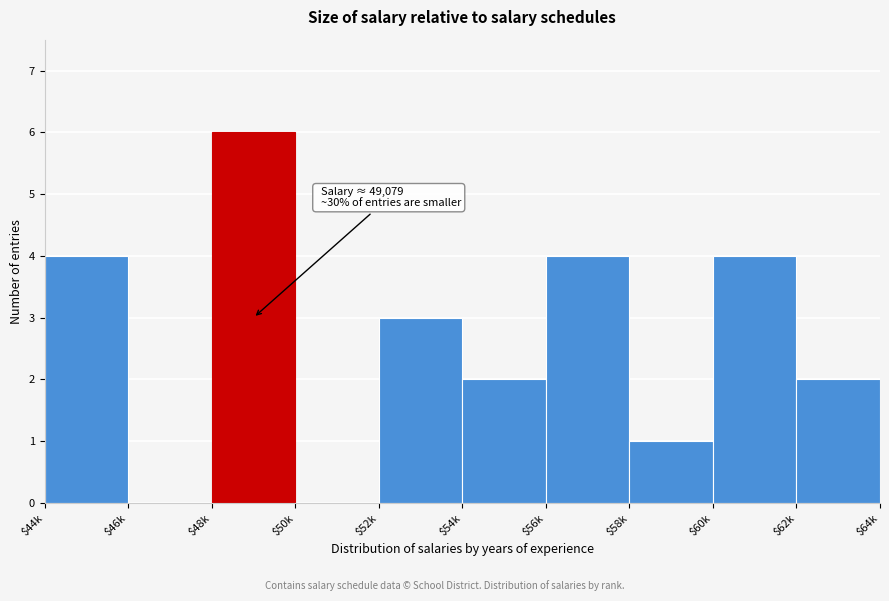

What is the maximum value shown in the chart?

6